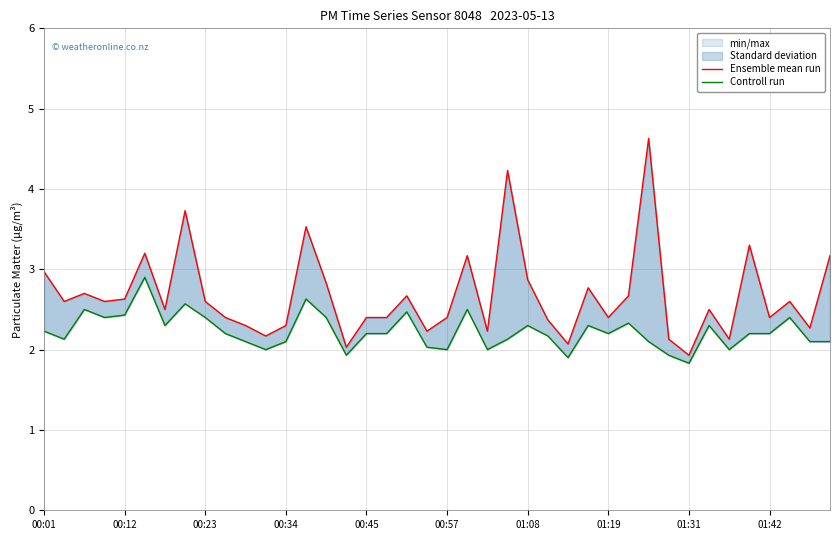

At 10, list the series in order from largest to smallest.

Ensemble mean run, Controll run